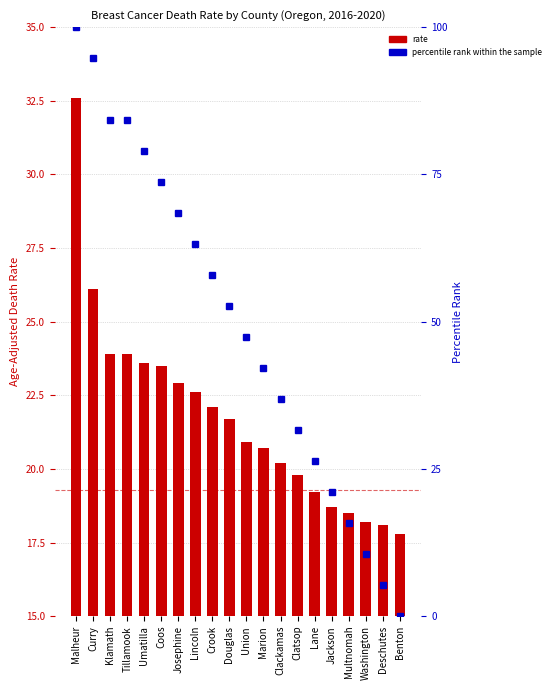

What is the difference between the maximum and second lowest values in the Age-Adjusted Death Rate series?

14.5